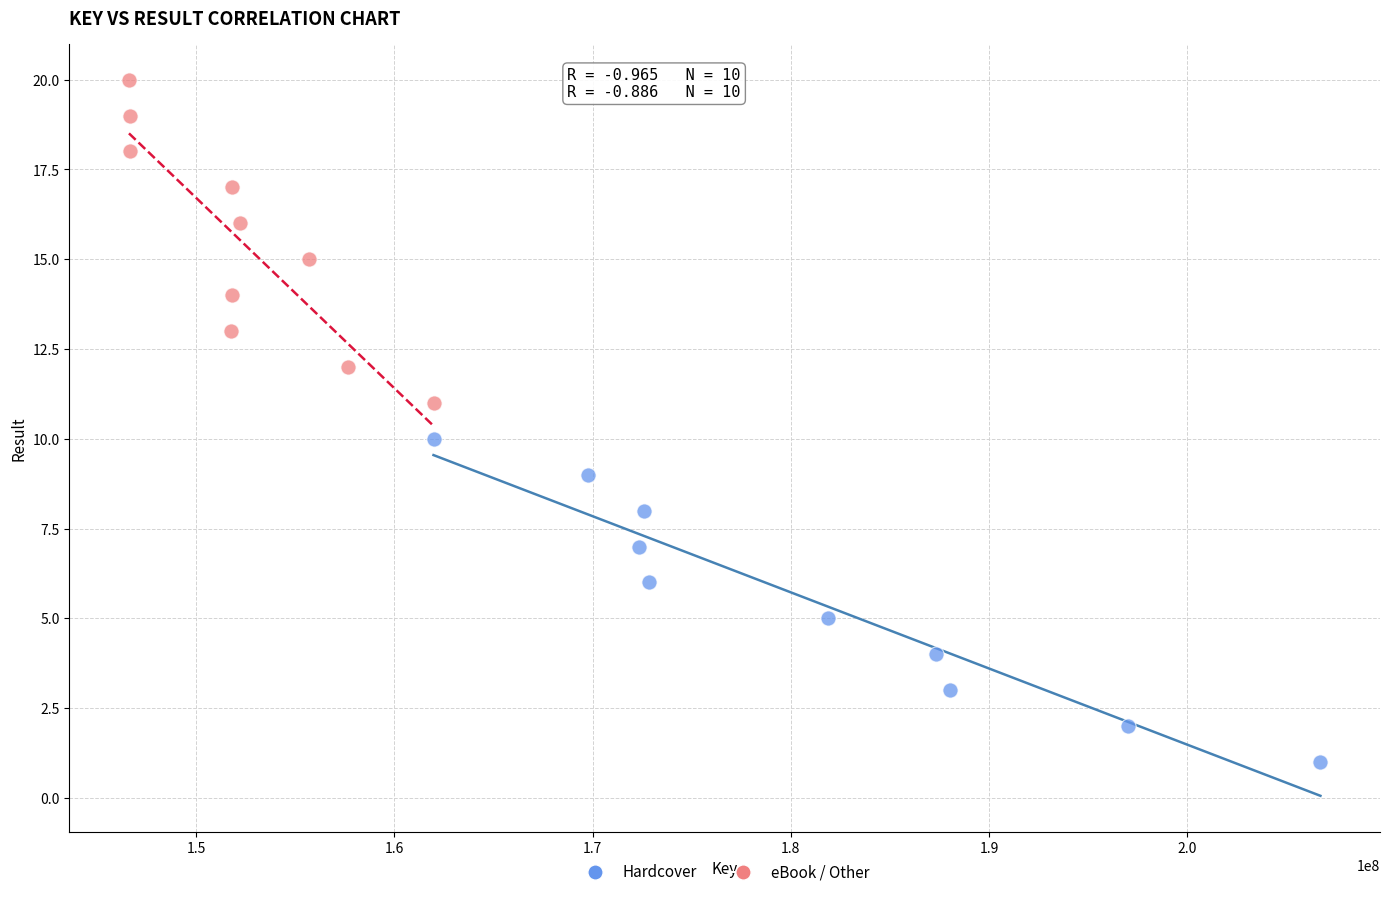

Which series reaches the maximum Y coordinate?

eBook / Other